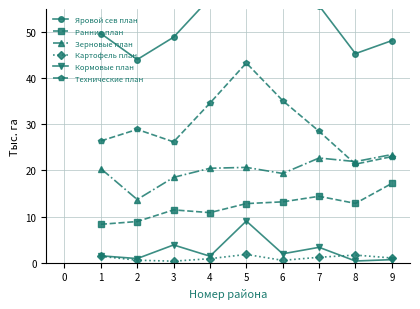

The value of Зерновые план at 2 is 13.7. True or false?

True